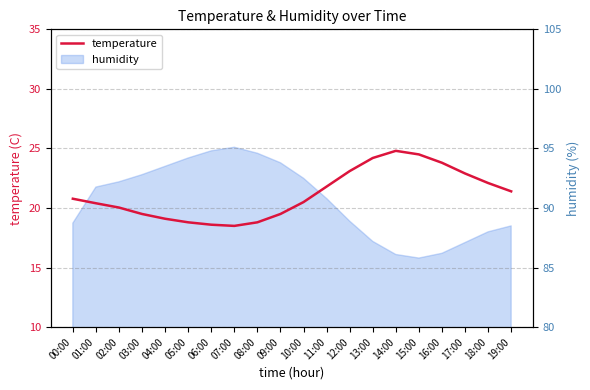

Does the chart display data point markers on the line(s)?

No